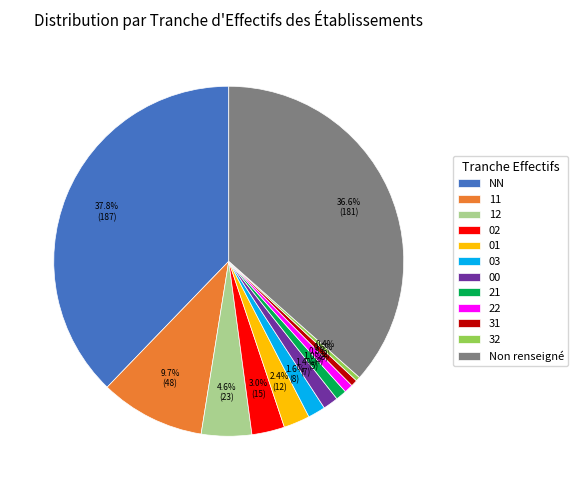

To the nearest percent, what is the average slice percentage?

8%